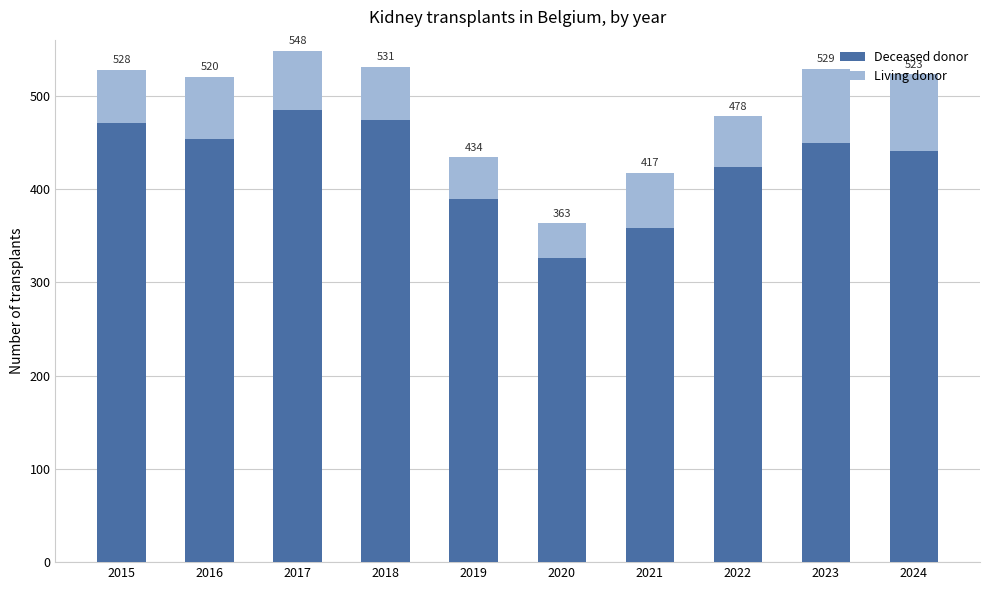

Are the bars horizontal?

No